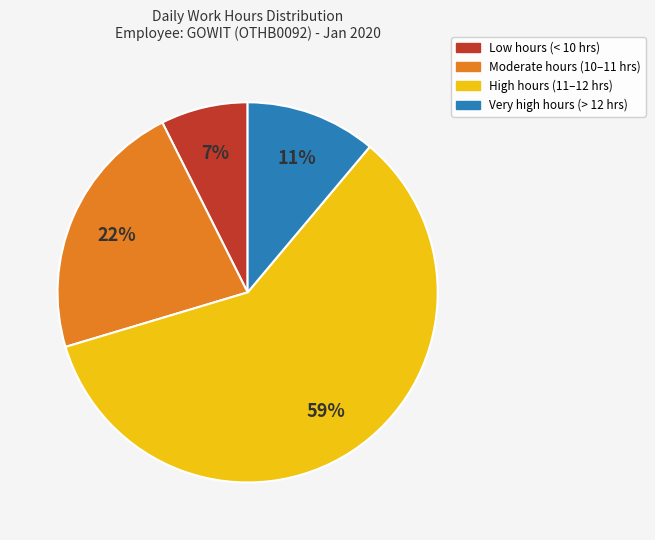

To the nearest percent, what is the average slice percentage?

25%